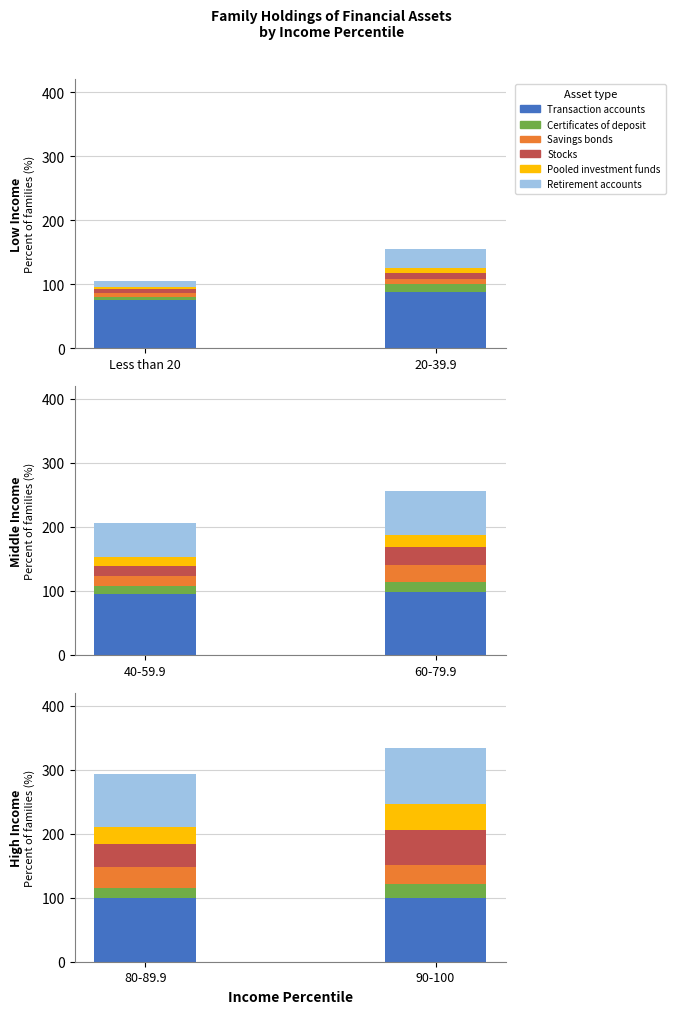

How many series are shown in this chart?

6